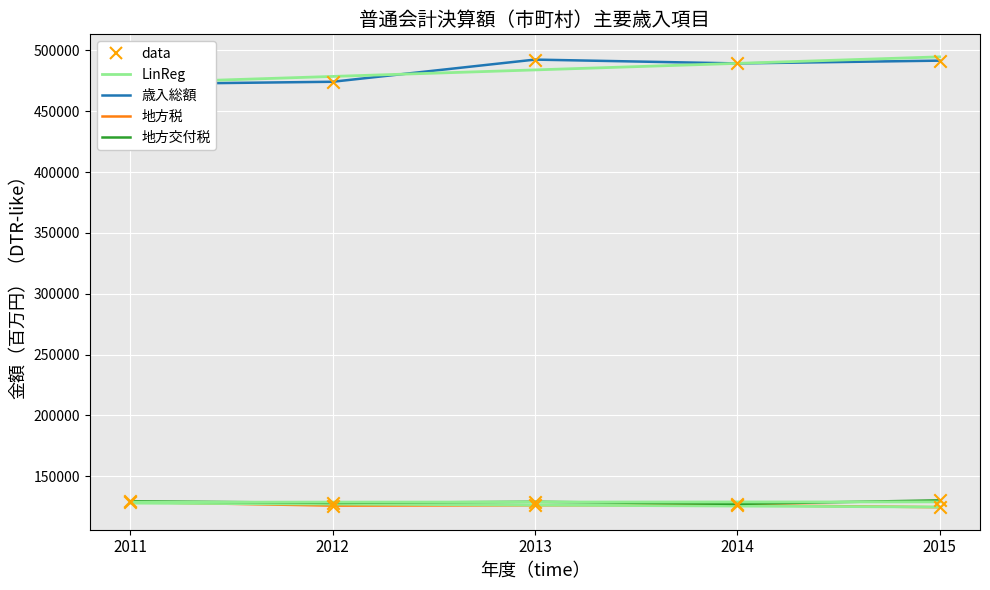

Which series has the largest total across all categories?

歳入総額